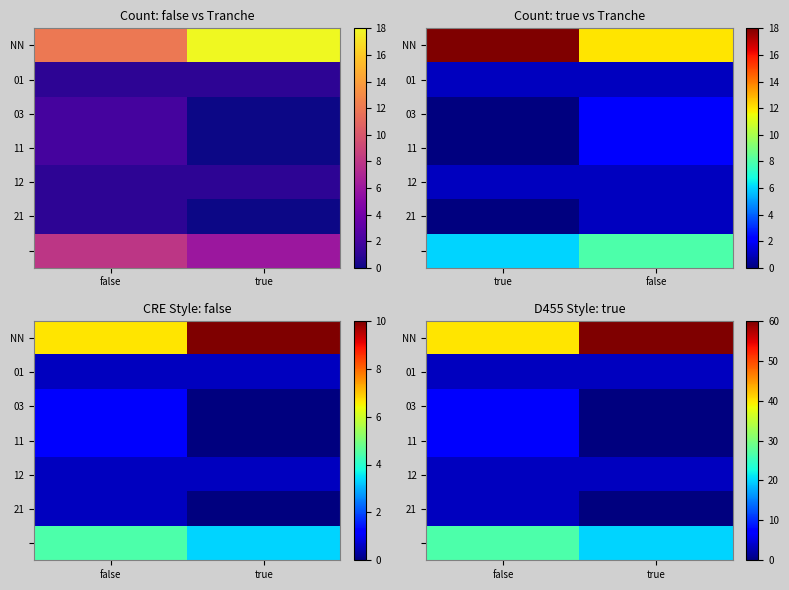

The 01 series shows 3.3 at true. True or false?

True